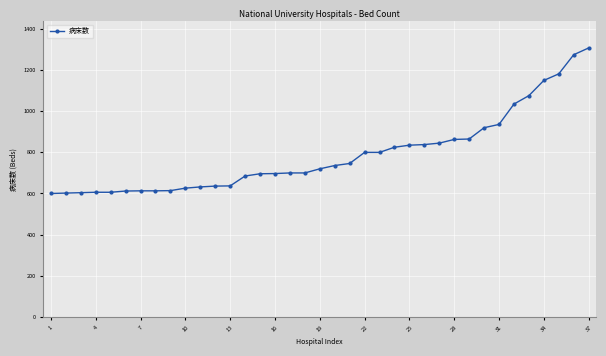

What is the value of the 34th point from the left?

1150